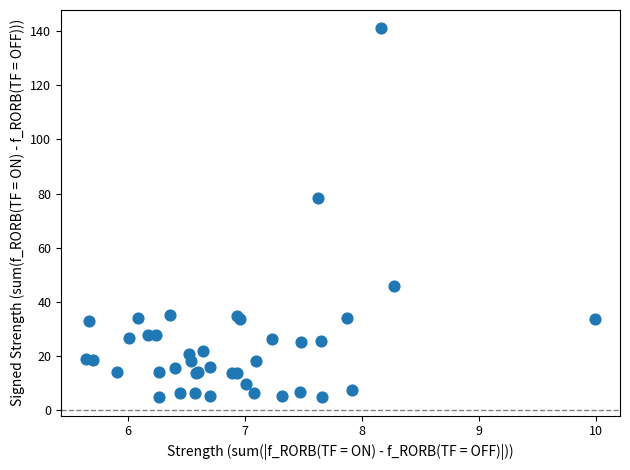

What Y value in the scatter plot is closest to 72?

78.4